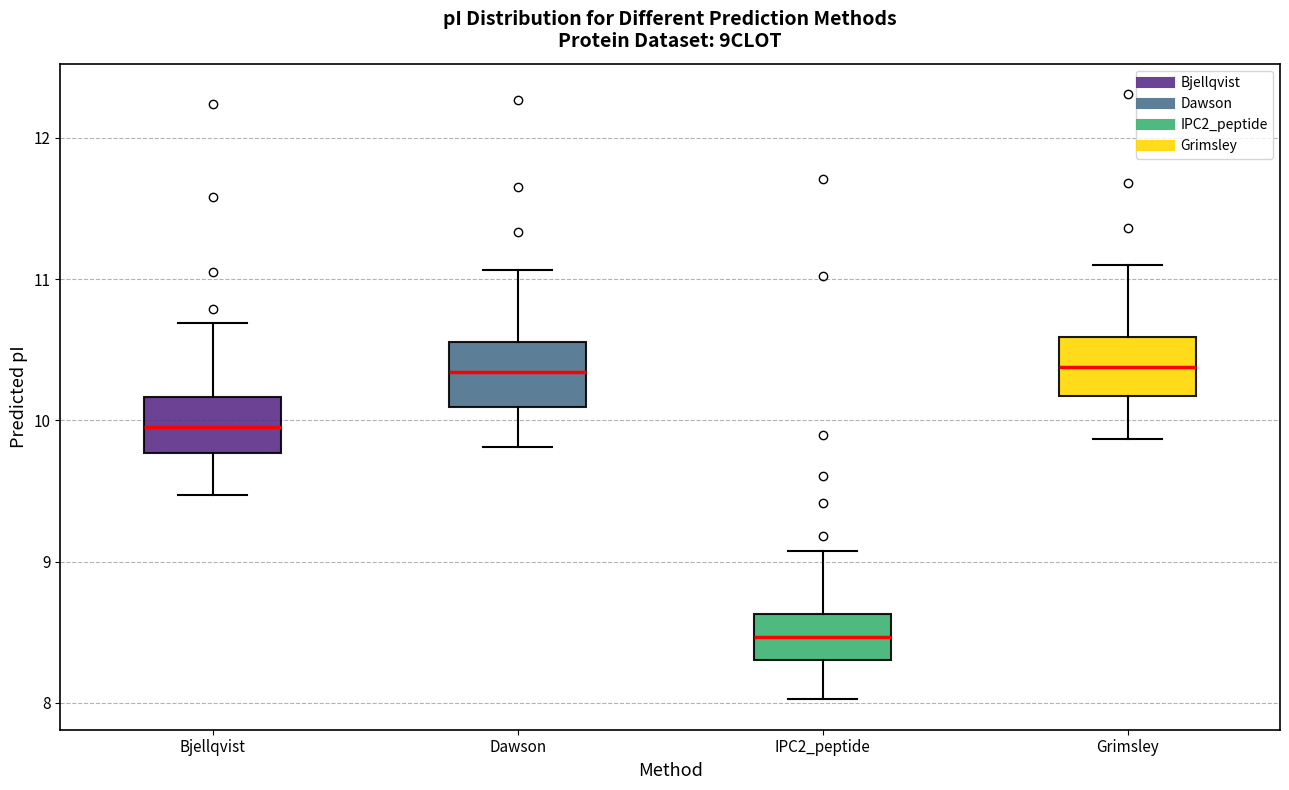

Reading left to right, transcribe this box plot: for each box, give where its median line is, the range the box spans, and where its two whiskers end, as read against the y-axis. The values are not printed on the chart, so give them approximately, as read against the axis.

Bjellqvist: median 10.0, box 9.8 to 10.2, whiskers 9.5 to 10.7
Dawson: median 10.3, box 10.1 to 10.6, whiskers 9.8 to 11.1
IPC2_peptide: median 8.5, box 8.3 to 8.6, whiskers 8.0 to 9.1
Grimsley: median 10.4, box 10.2 to 10.6, whiskers 9.9 to 11.1